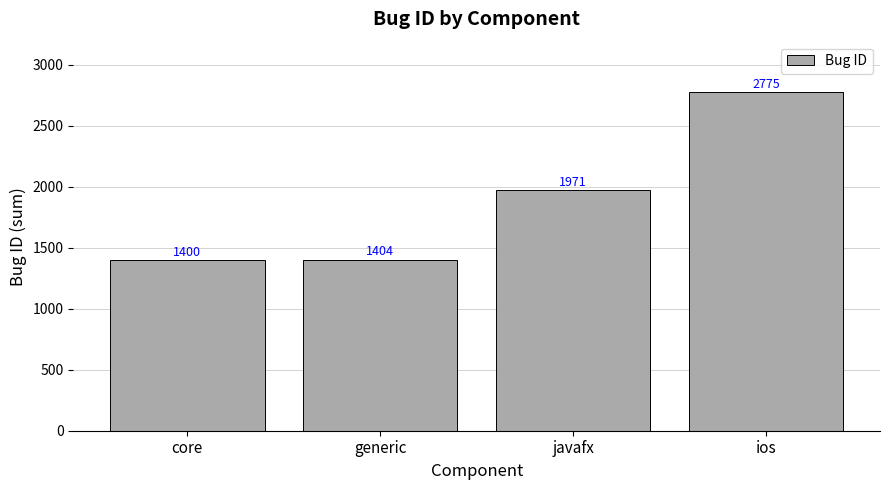

What is the difference between the second highest and second lowest values?

567